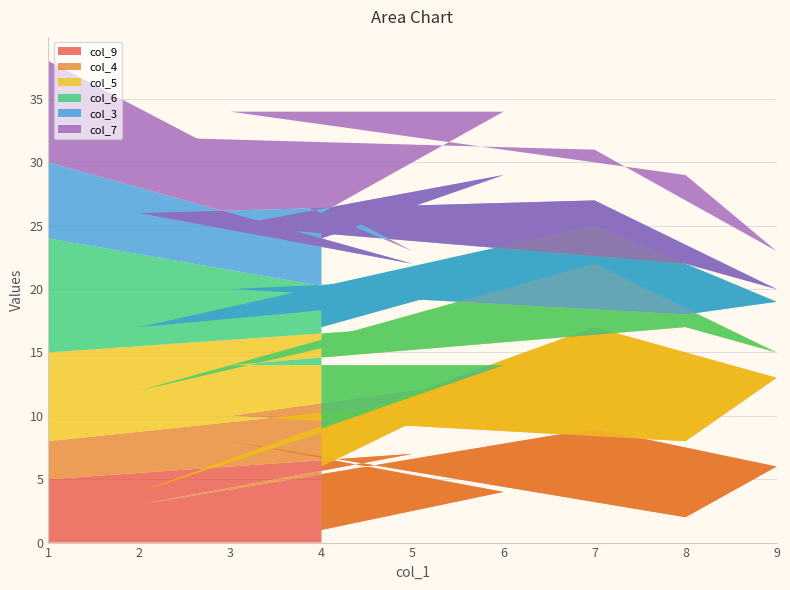

True or false: col_9 has a value of 12 at 3.

False